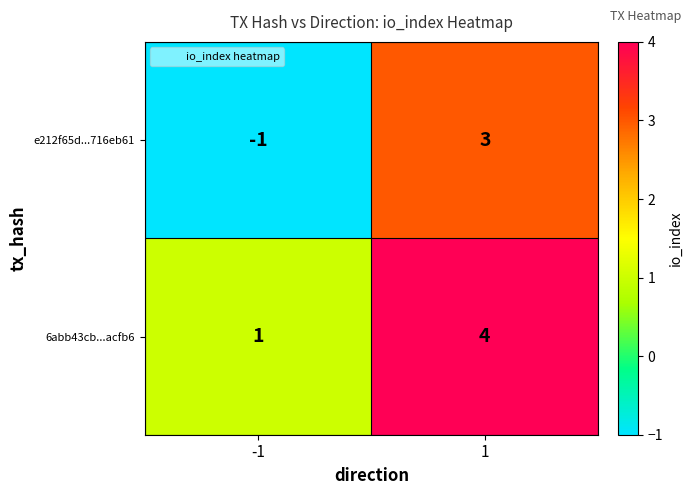

List the series in order of their overall mean, lowest first.

e212f65d...716eb61, 6abb43cb...acfb6